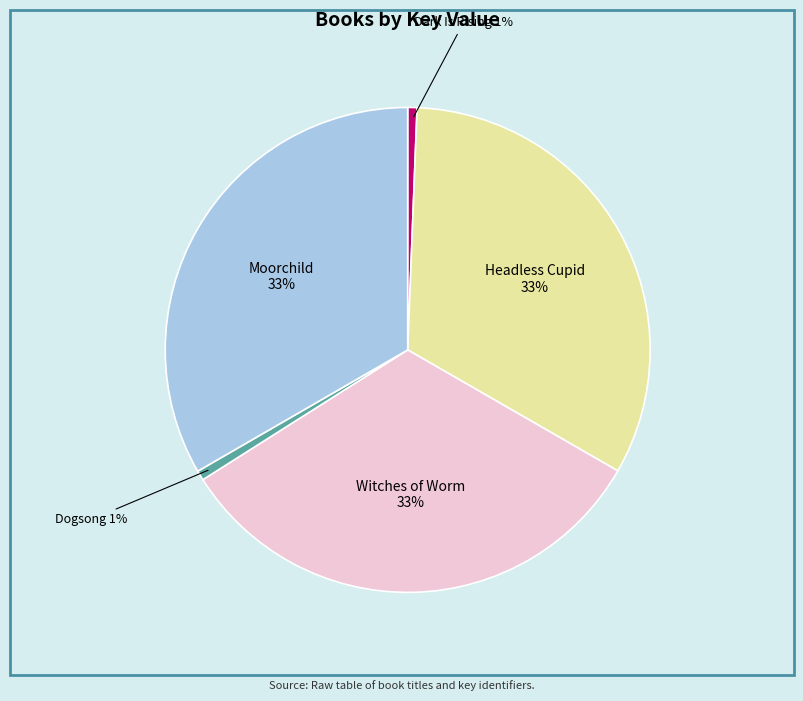

Is there any slice that represents more than half of the pie?

No